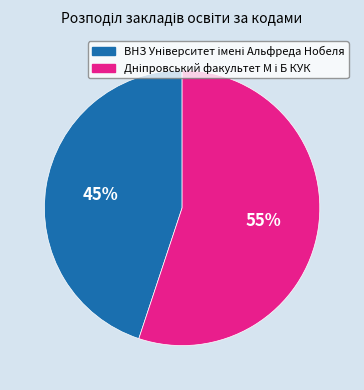

To the nearest percent, what is the difference between the largest and smallest slice percentages?

10%